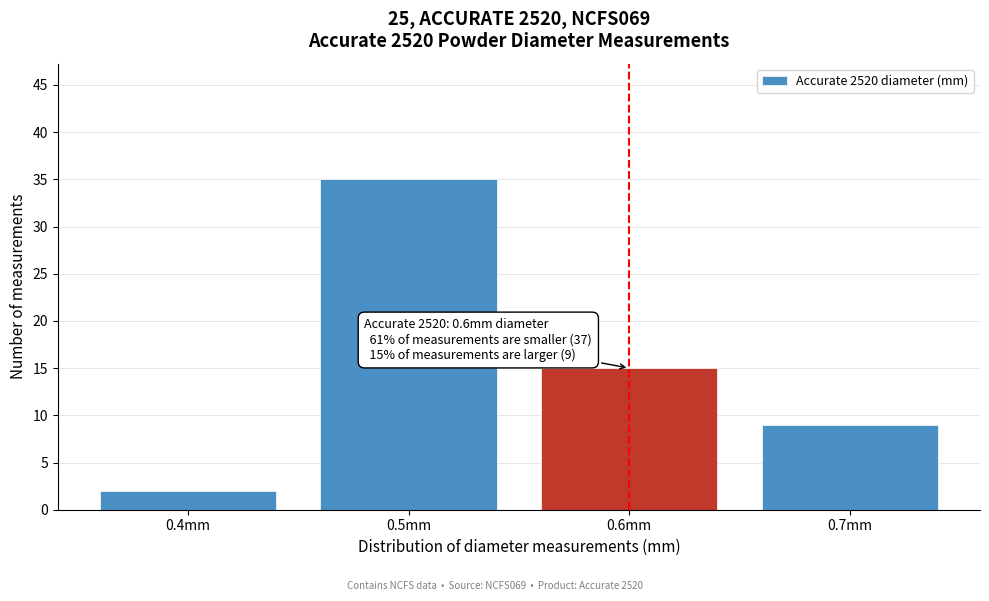

Reading left to right, extract all data points from this chart.

2	35	15	9